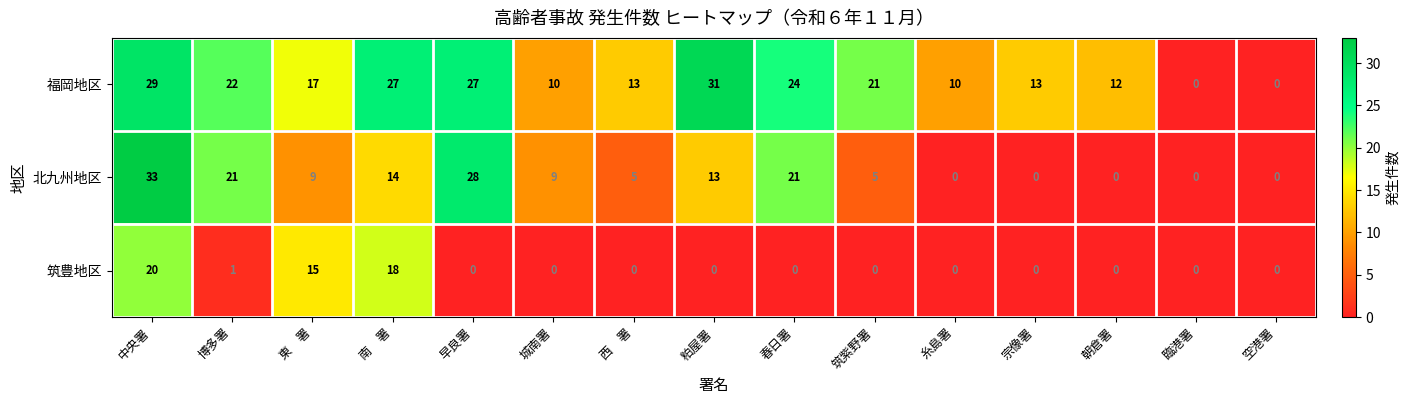

What is the sum of all 福岡地区 values?

256